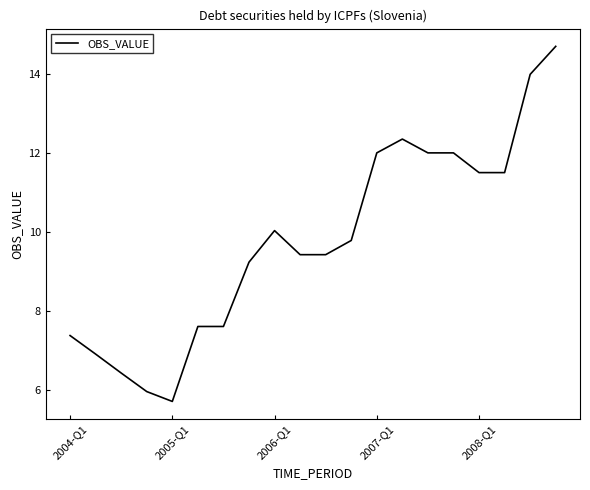

What is the greatest value displayed?

14.7